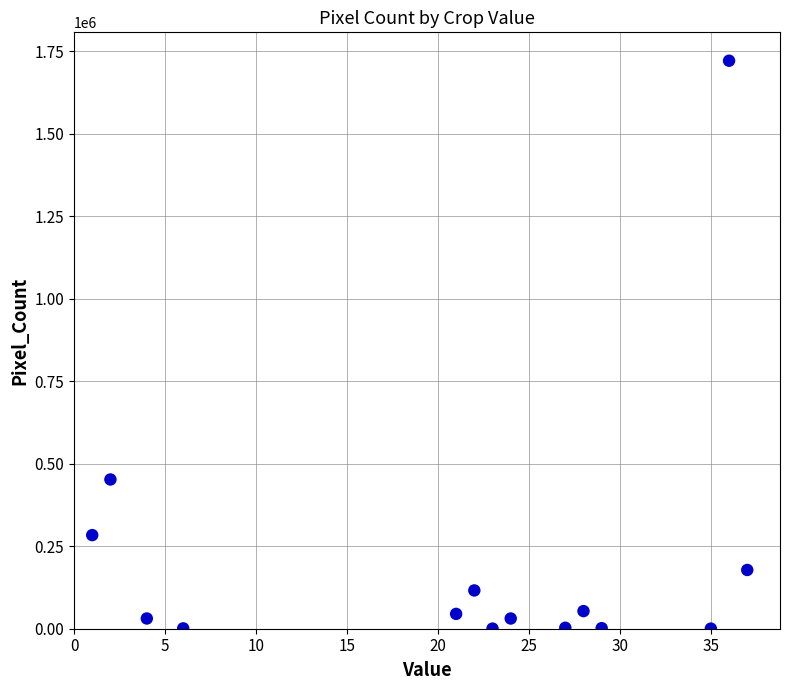

What is the range of X values (max minus min)?

36